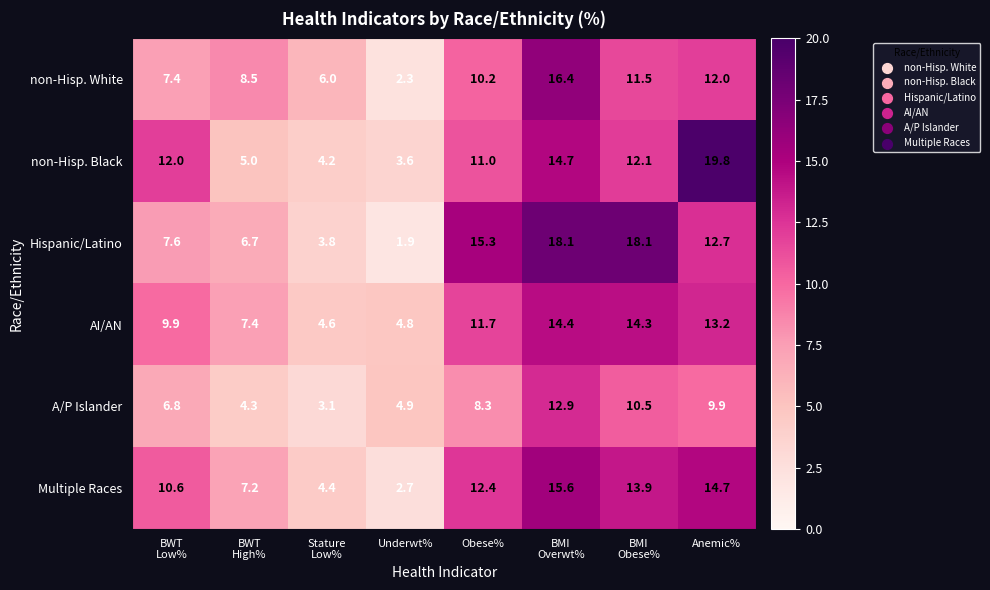

Between Underwt% and BMI
Overwt%, which series saw the biggest shift?

Hispanic/Latino